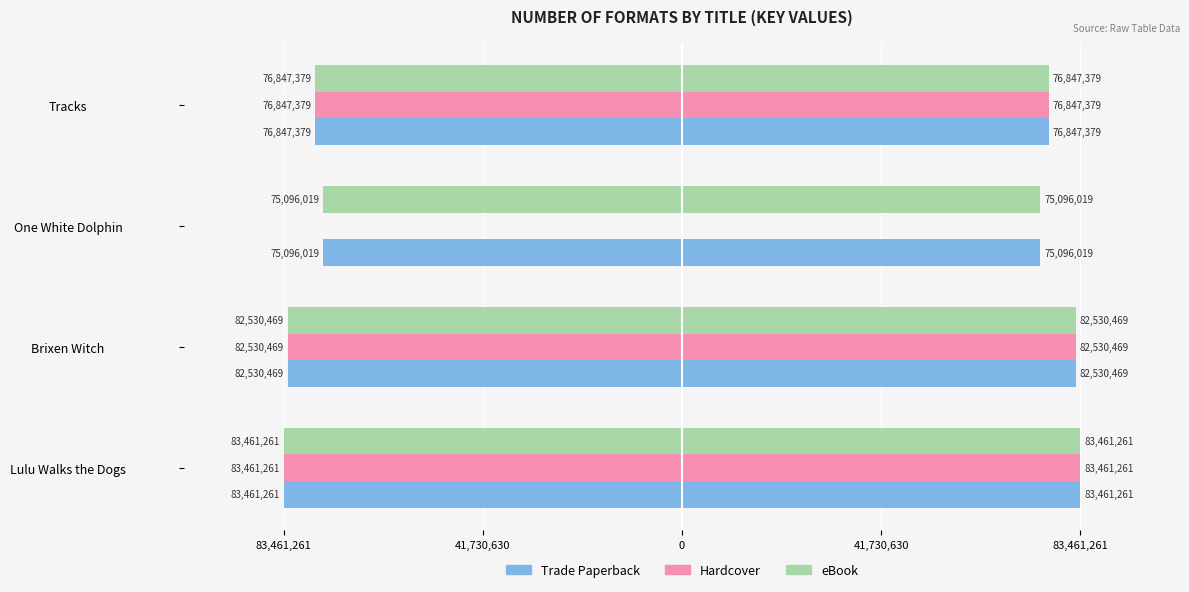

How many values in the Hardcover series exceed 82530469?

1